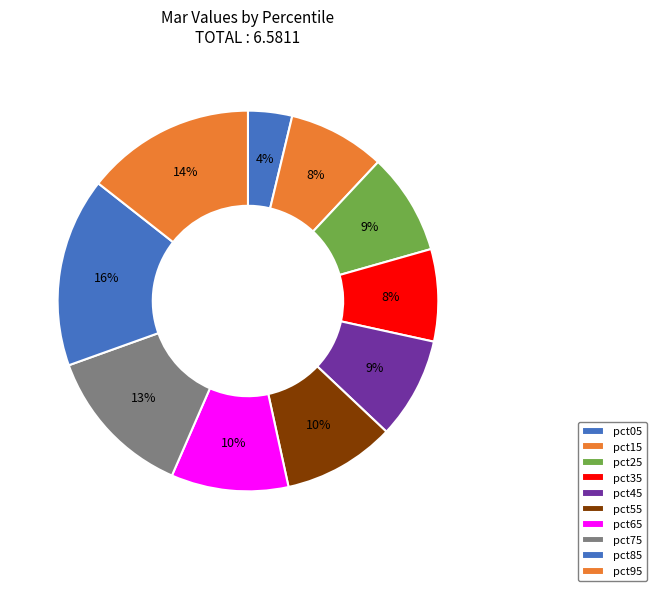

Between pct55 and pct25, which is larger?

pct55